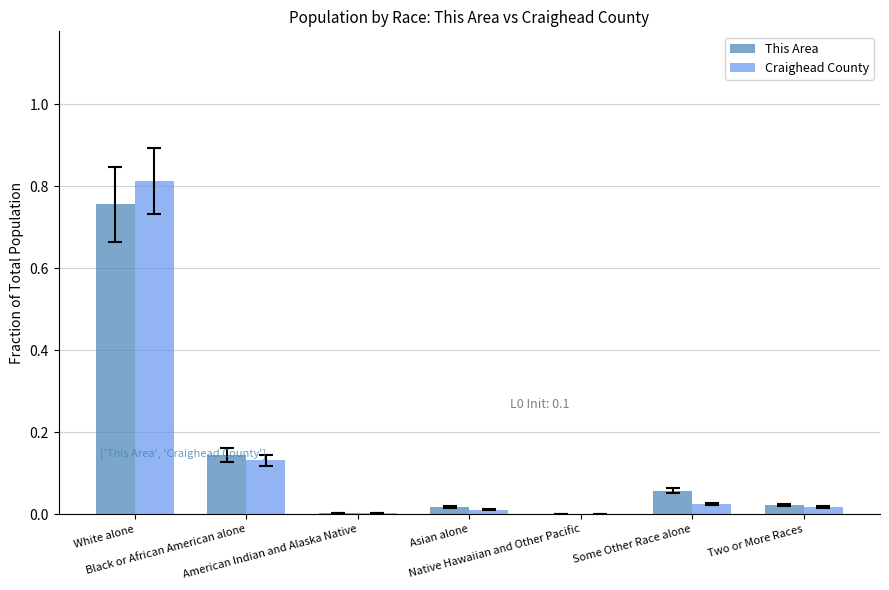

What is the sum of all This Area values?

1.0